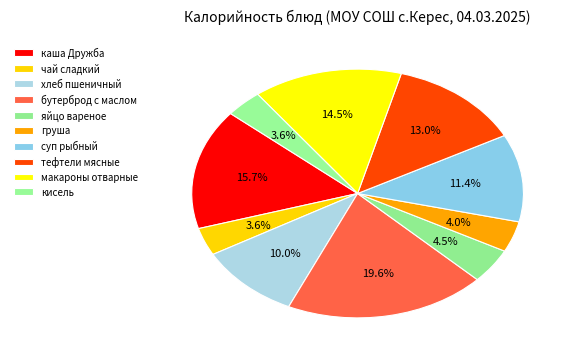

How many segments does this pie chart have?

10